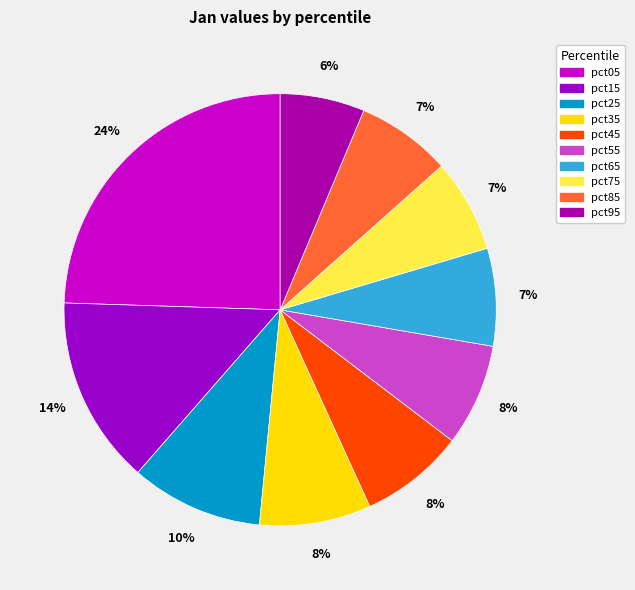

To the nearest percent, what percentage of the pie is pct05?

24%